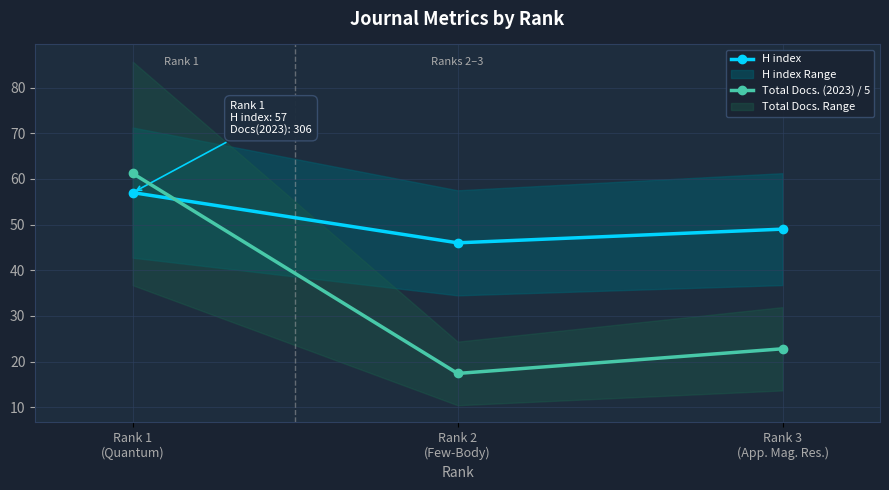

What is the difference between the maximum and minimum values in the Total Docs. (2023) / 5 series?

43.8